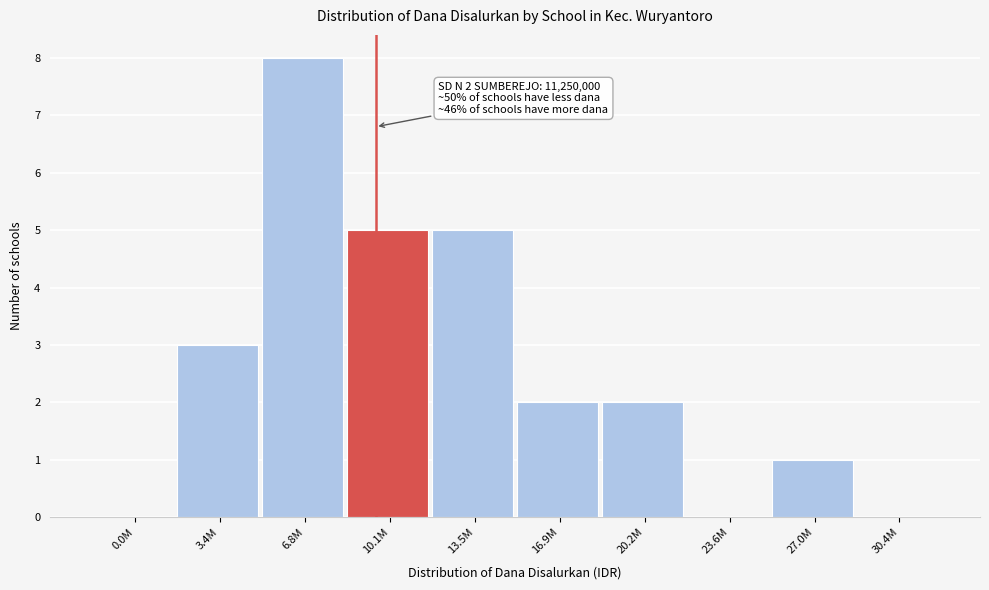

Reading left to right, list all the values displayed in this chart.

0.0M=0	3.4M=3	6.8M=8	10.1M=5	13.5M=5	16.9M=2	20.2M=2	23.6M=0	27.0M=1	30.4M=0